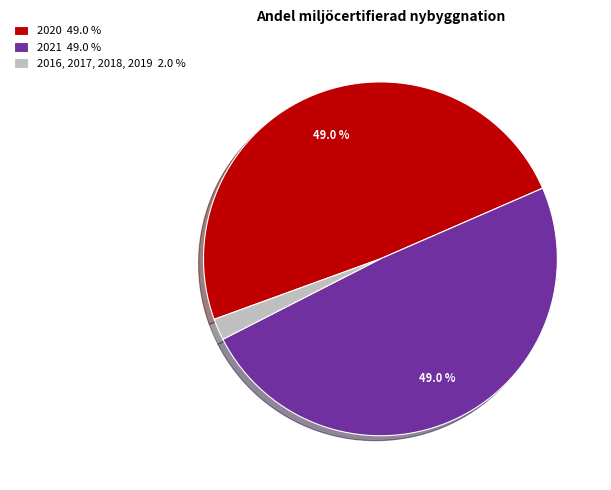

Does any single category account for the majority?

No